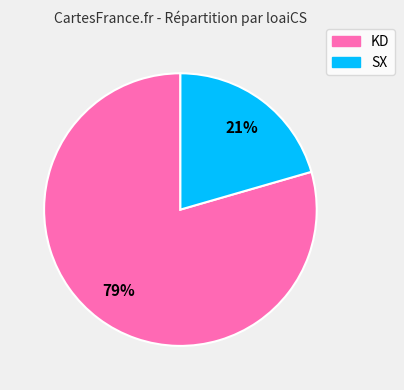

What percentage is the KD slice, to the nearest percent?

79%